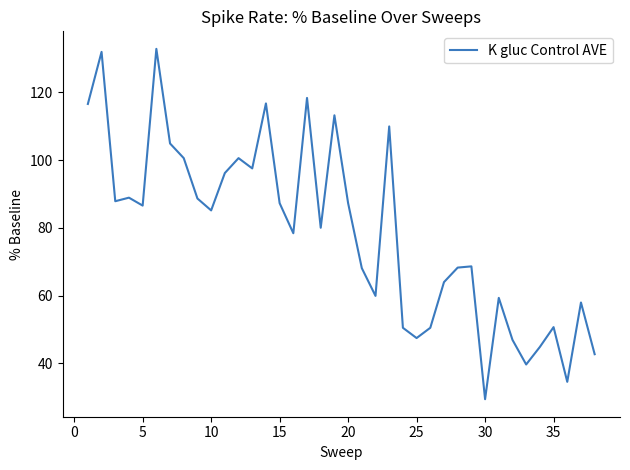

Does the chart have visible grid lines?

No